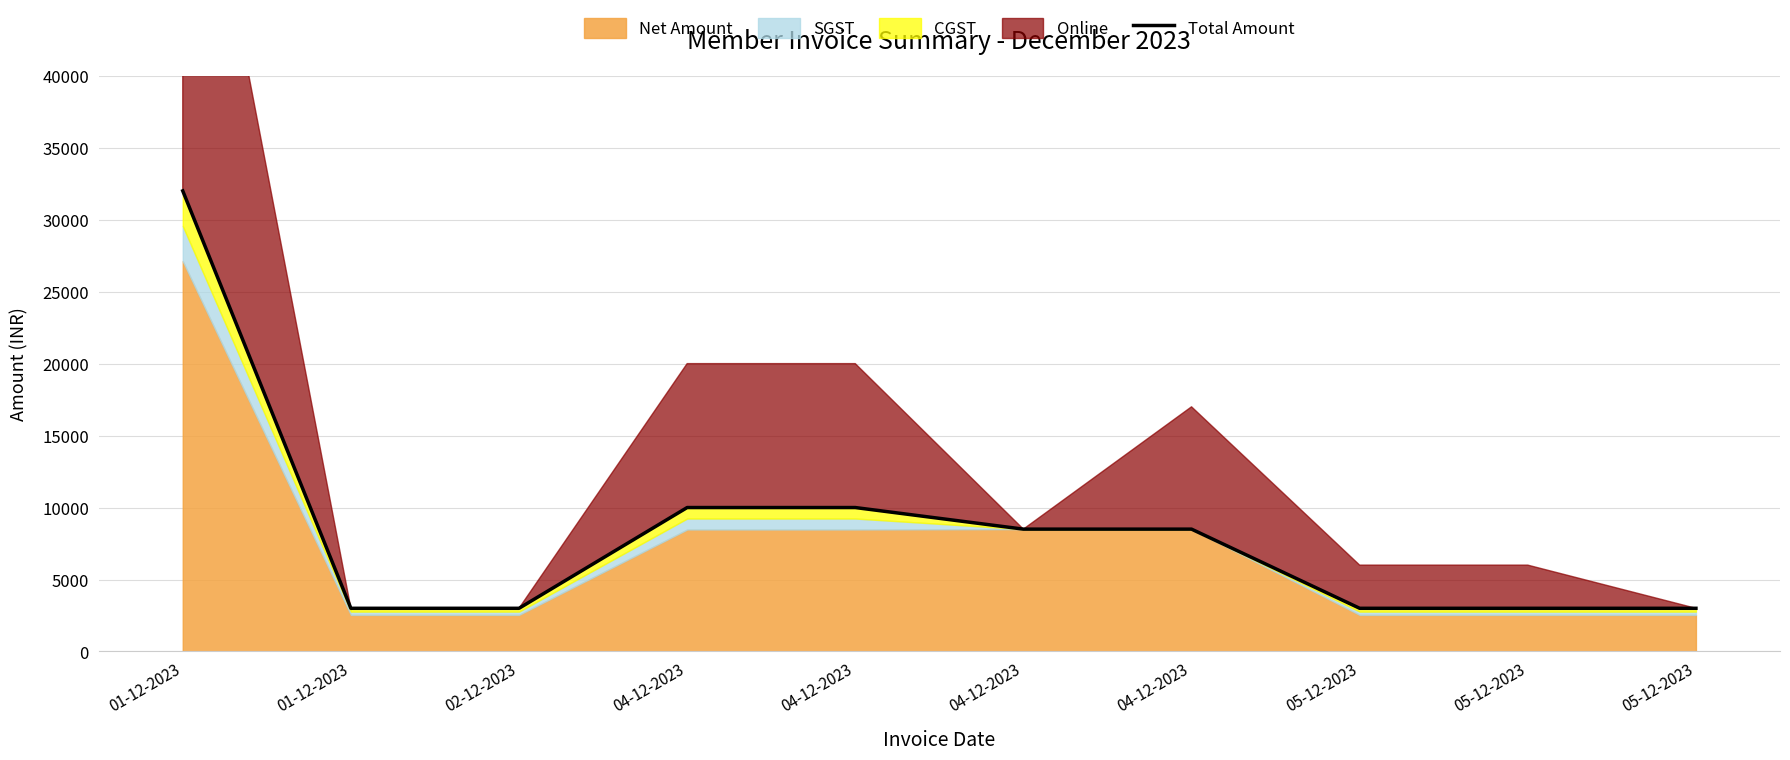

How many lines are shown in the chart?

1